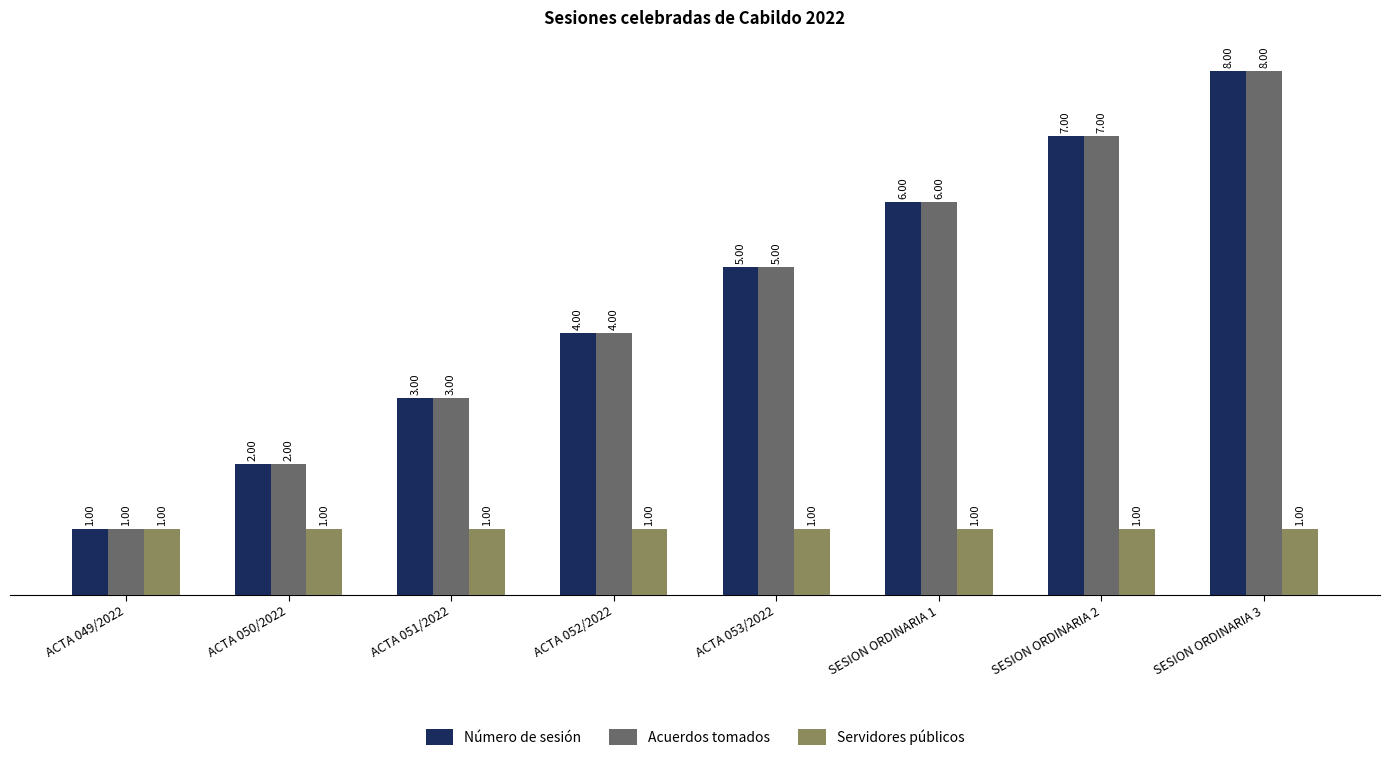

List the labels in order of Acuerdos tomados value, smallest first.

ACTA 049/2022, ACTA 050/2022, ACTA 051/2022, ACTA 052/2022, ACTA 053/2022, SESION ORDINARIA 1, SESION ORDINARIA 2, SESION ORDINARIA 3